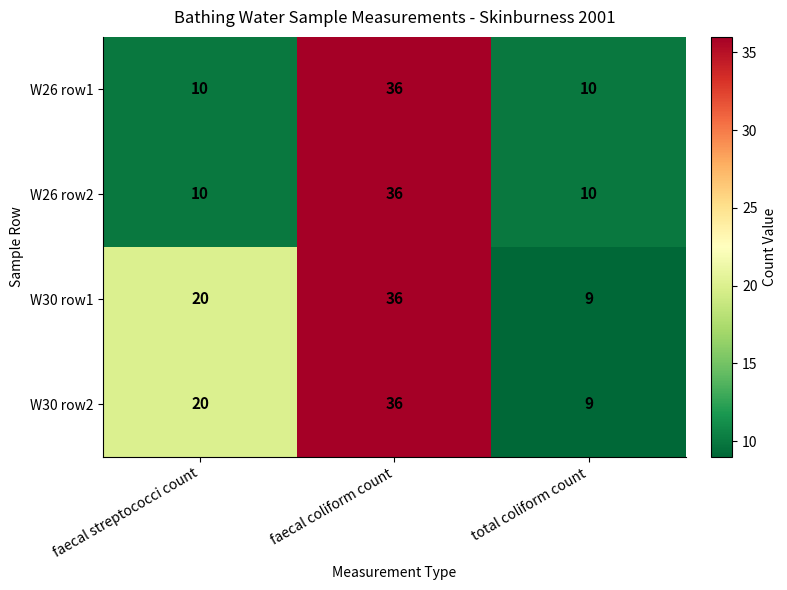

At which label is W30 row1 closest to 22?

faecal streptococci count